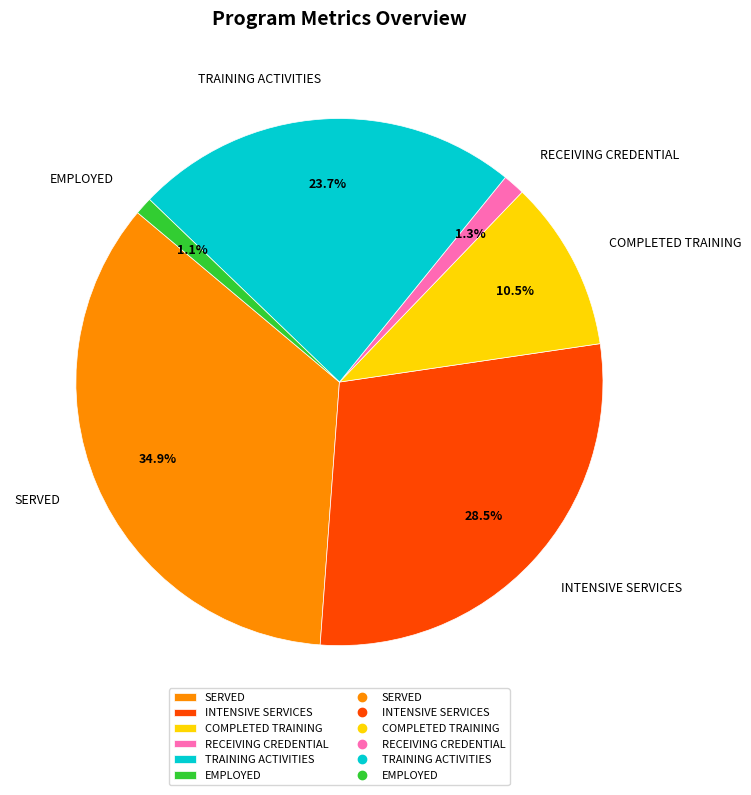

What percentage is the EMPLOYED slice, to the nearest percent?

1%